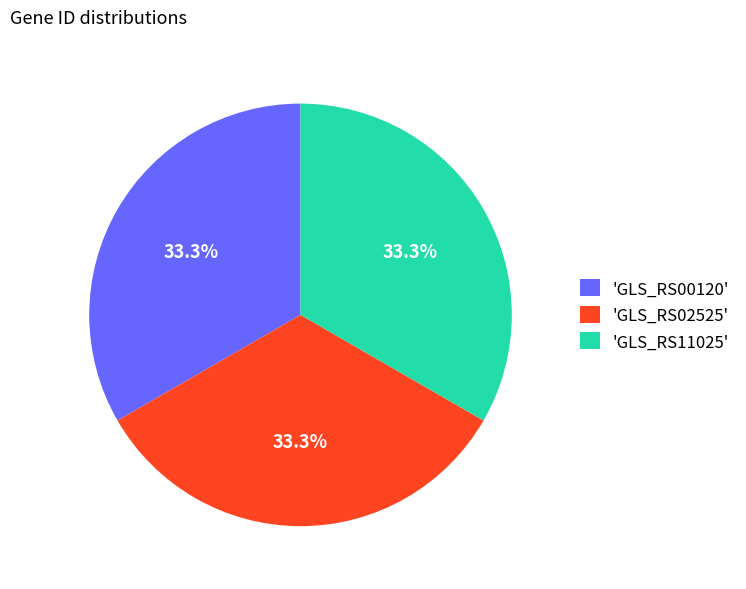

Combined, what portion of the pie is 'GLS_RS11025' and 'GLS_RS02525'?

66.7%